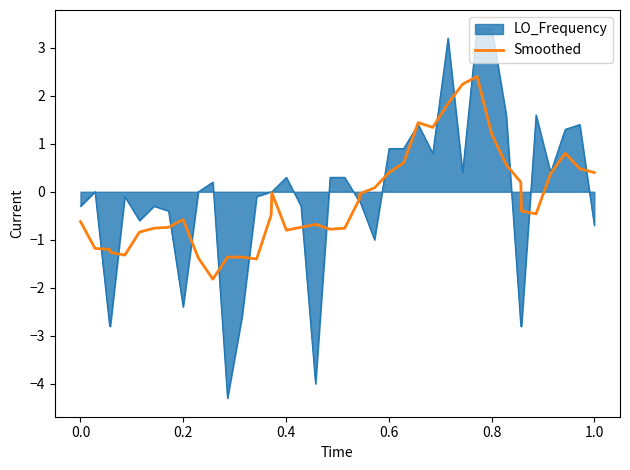

Count the number of categories in the chart.

40